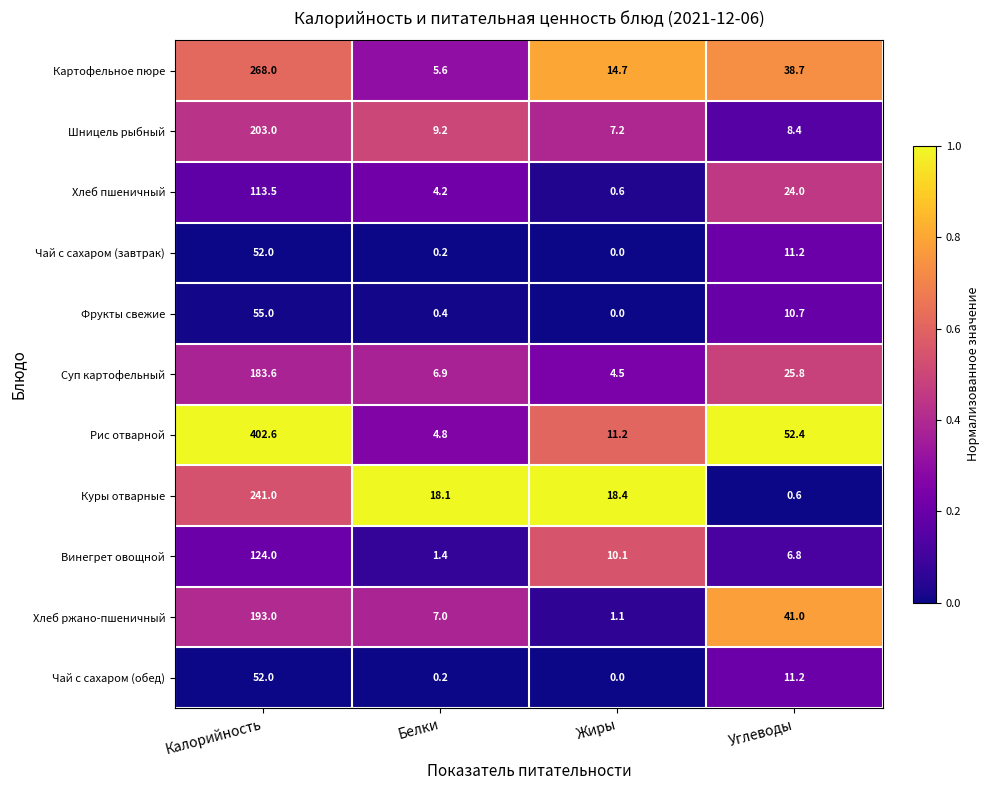

What is the highest value of the Хлеб пшеничный series?

113.5